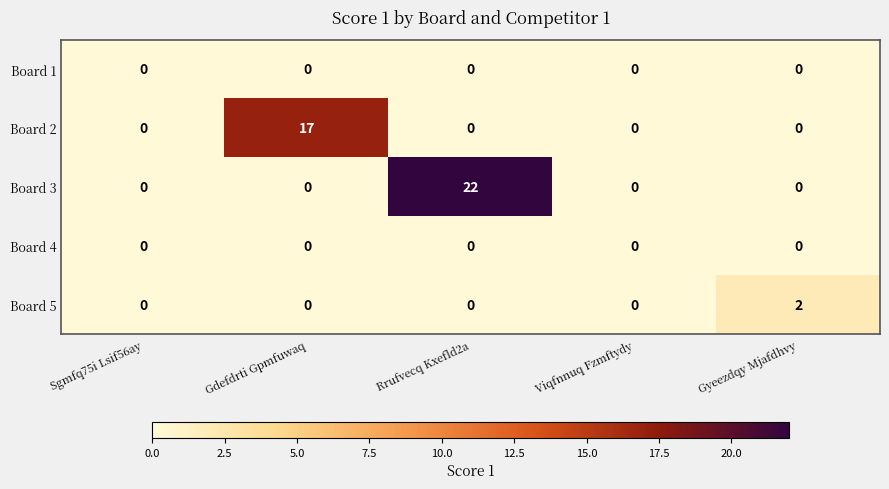

What is the greatest value displayed?

22